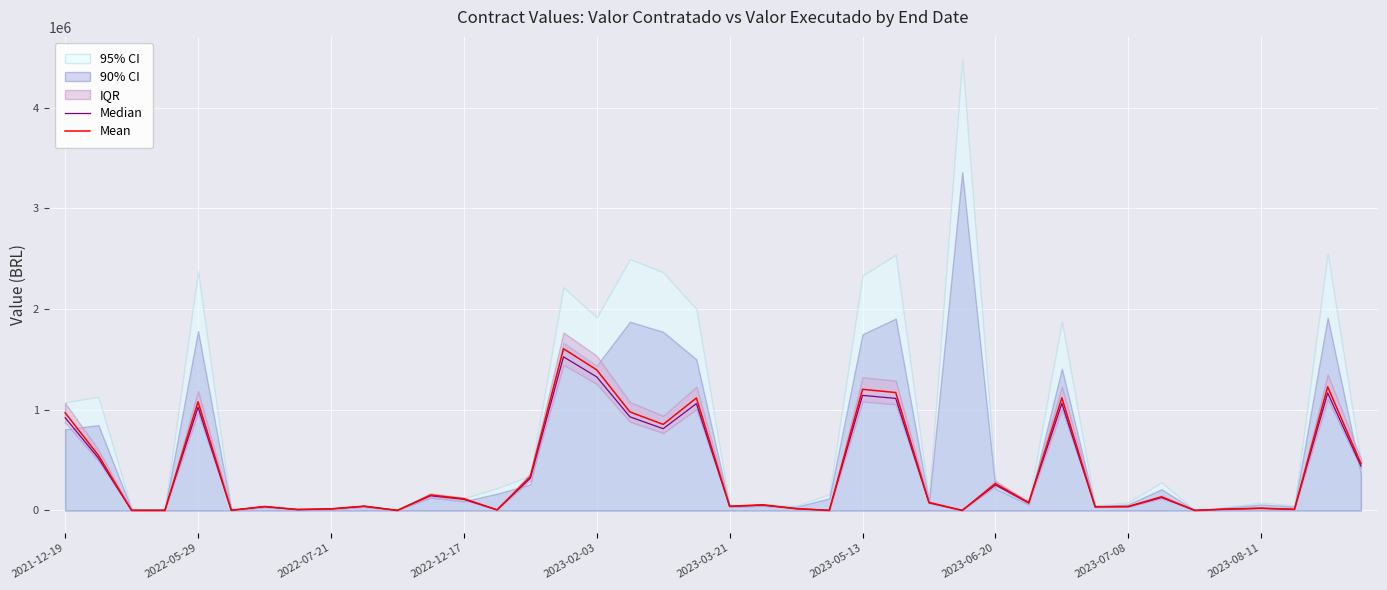

True or false: Mean and Median intersect in this chart.

False